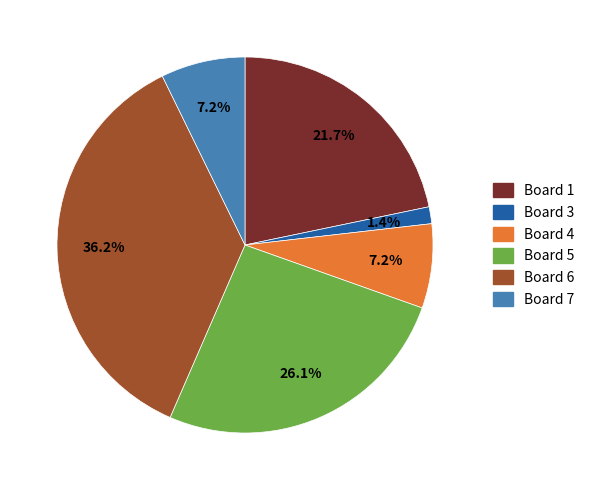

Does any single category account for the majority?

No